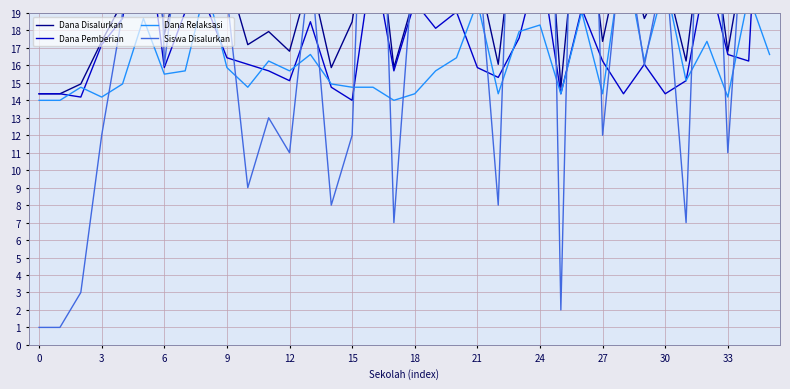

How many intersections are there between Dana Disalurkan and Siswa Disalurkan?

21